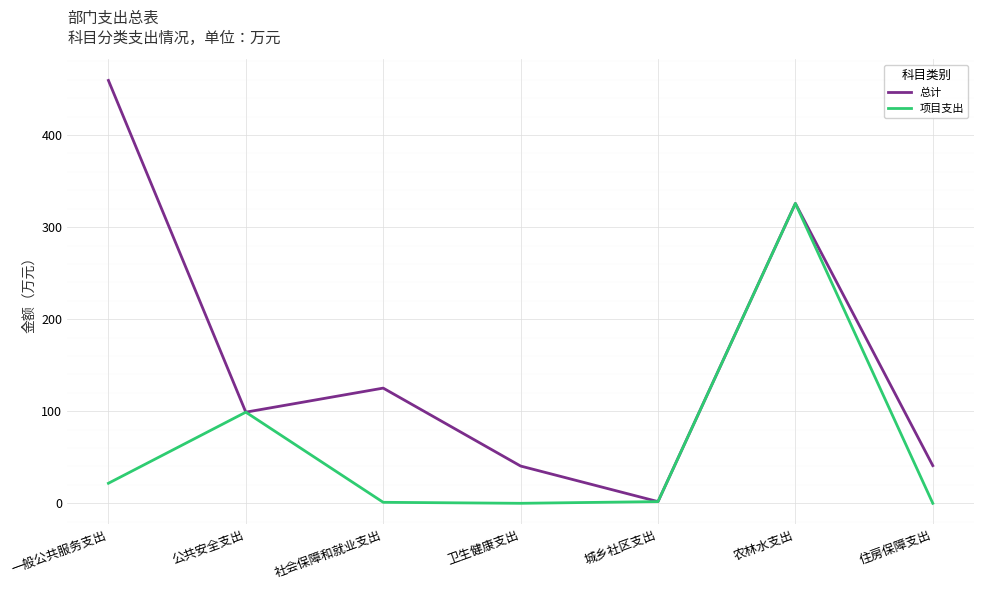

At which category does 总计 reach its first local peak?

社会保障和就业支出